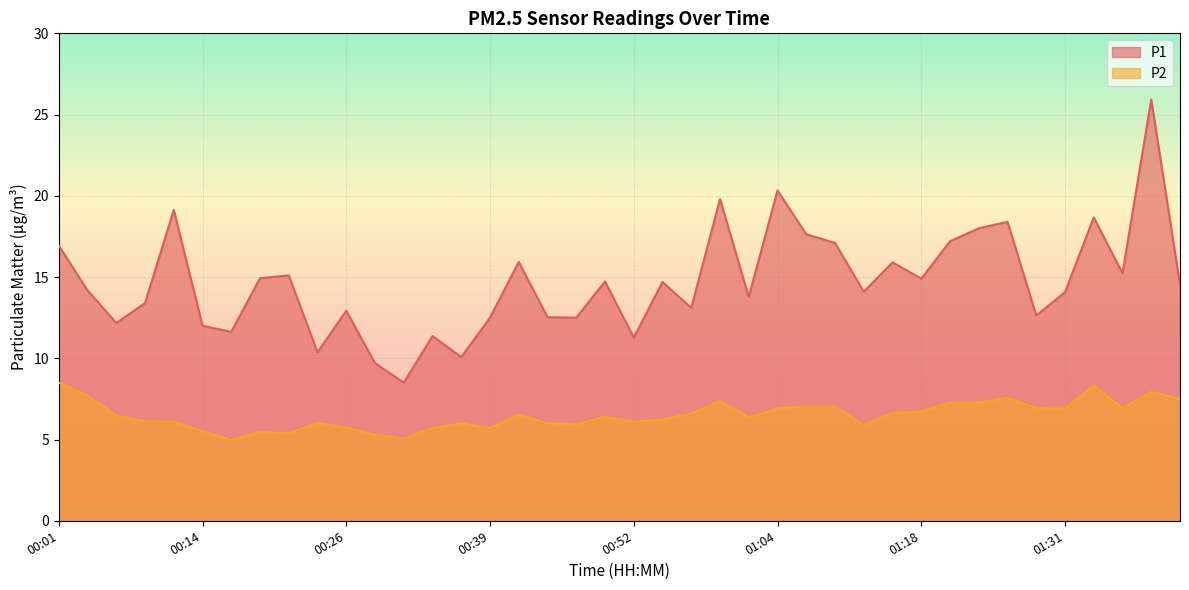

At which category is the sum across all series the highest?

01:39